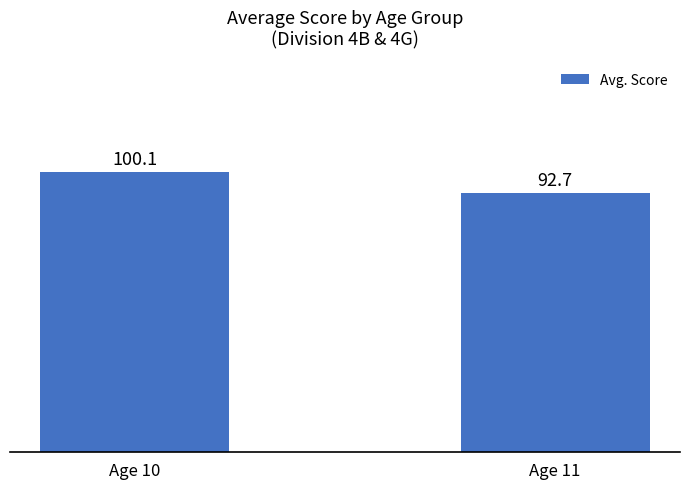

What is the ratio of the value at Age 11 to the value at Age 10?

0.9